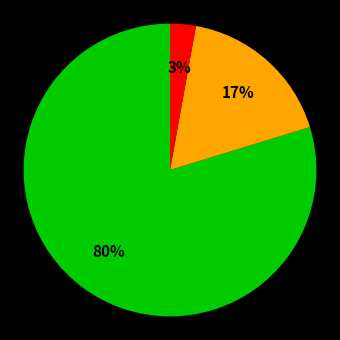

To the nearest percent, what is the difference between the largest and smallest slice percentages?

77%